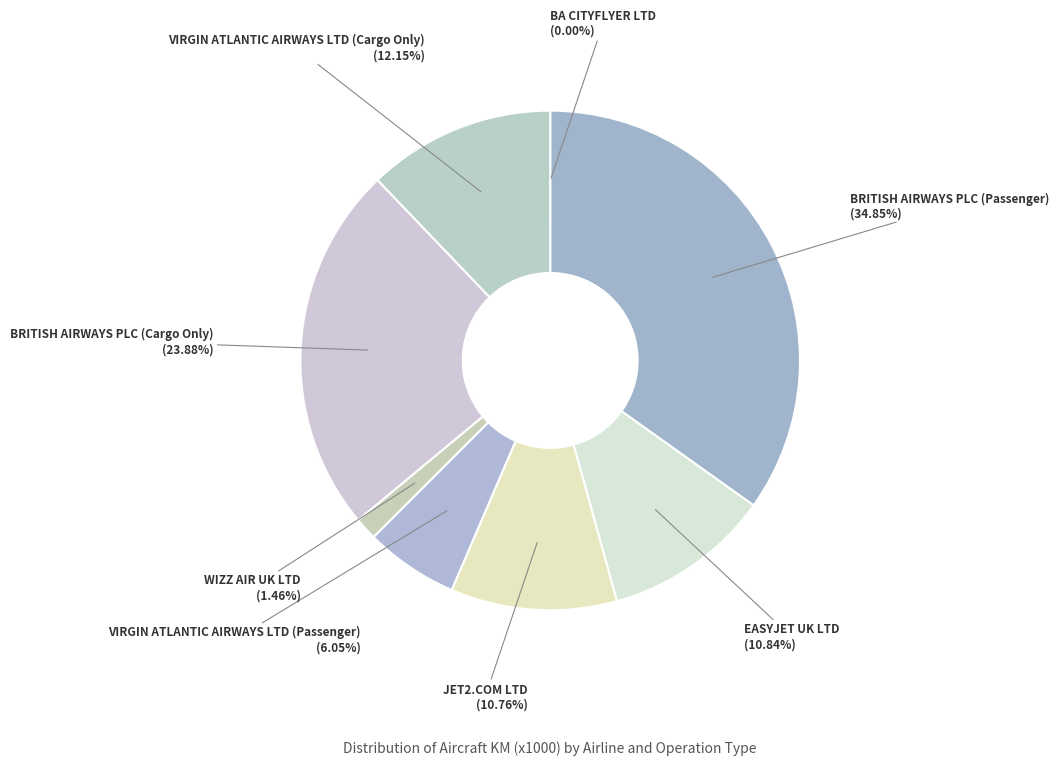

Do BRITISH AIRWAYS PLC (Passenger) and EASYJET UK LTD together represent more than half of the pie?

No